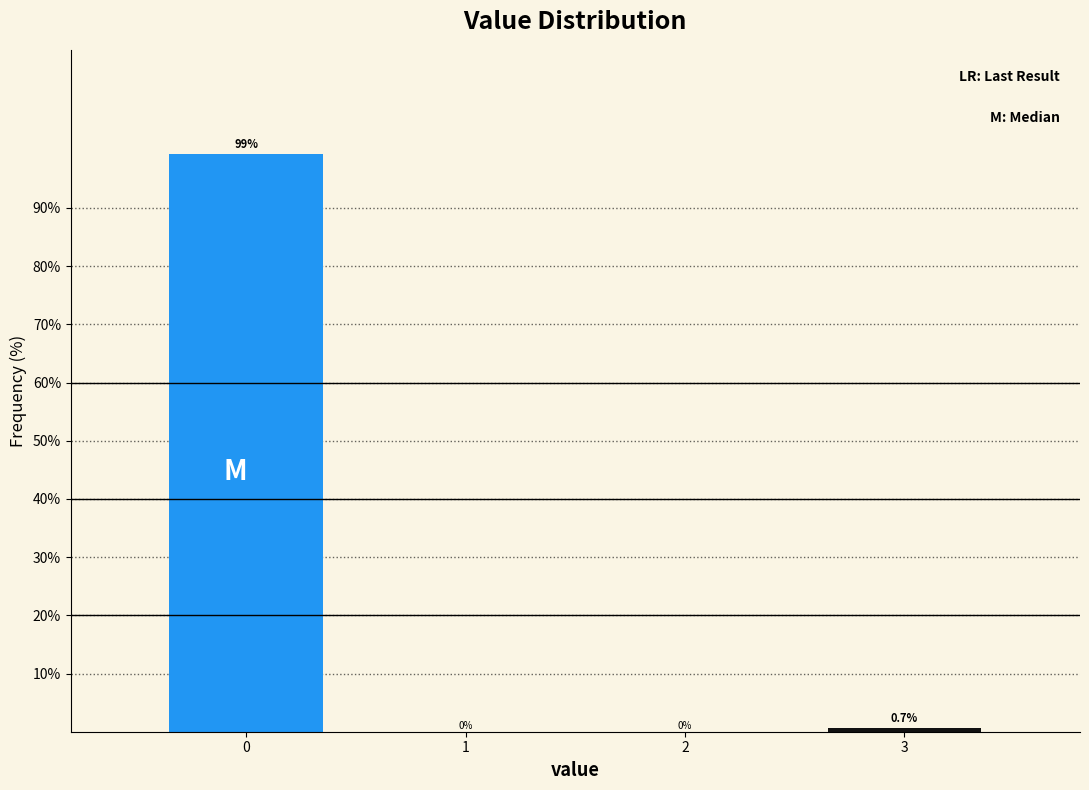

Reading left to right, what are all the values shown in this chart?

0=99.3	1=0.0	2=0.0	3=0.7